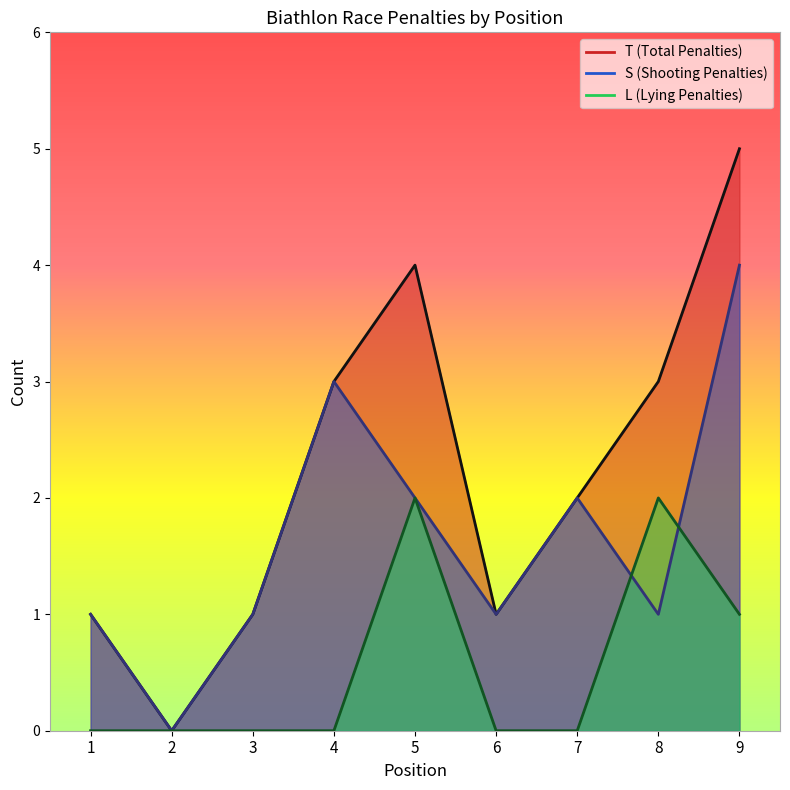

At which label does S reach its minimum?

2